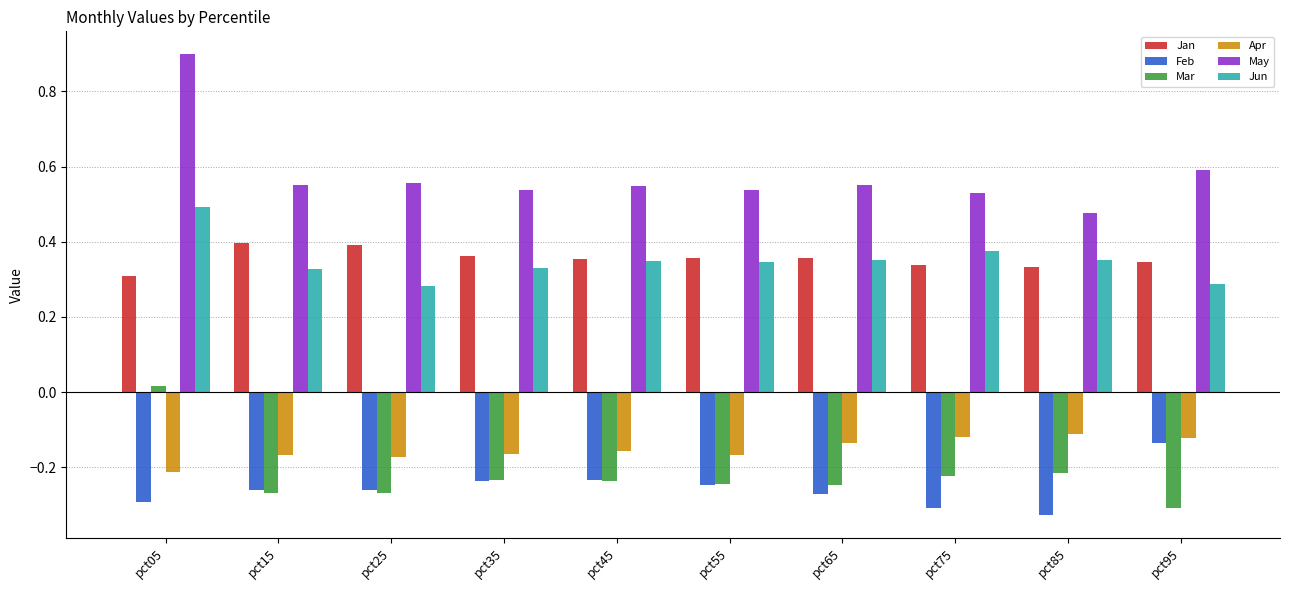

The value of May at pct85 is 0.5. True or false?

True